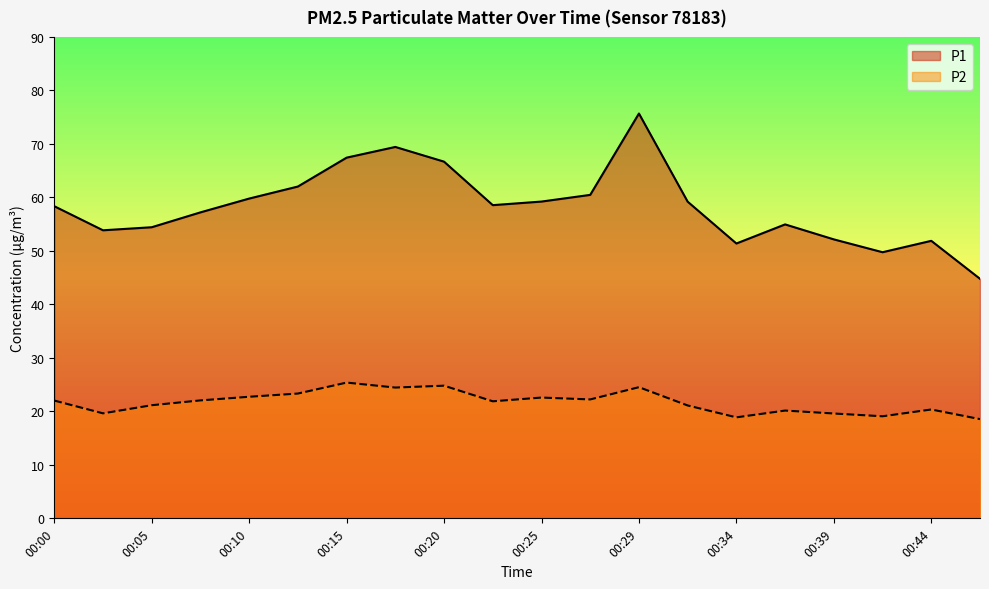

How many lines are shown in the chart?

2